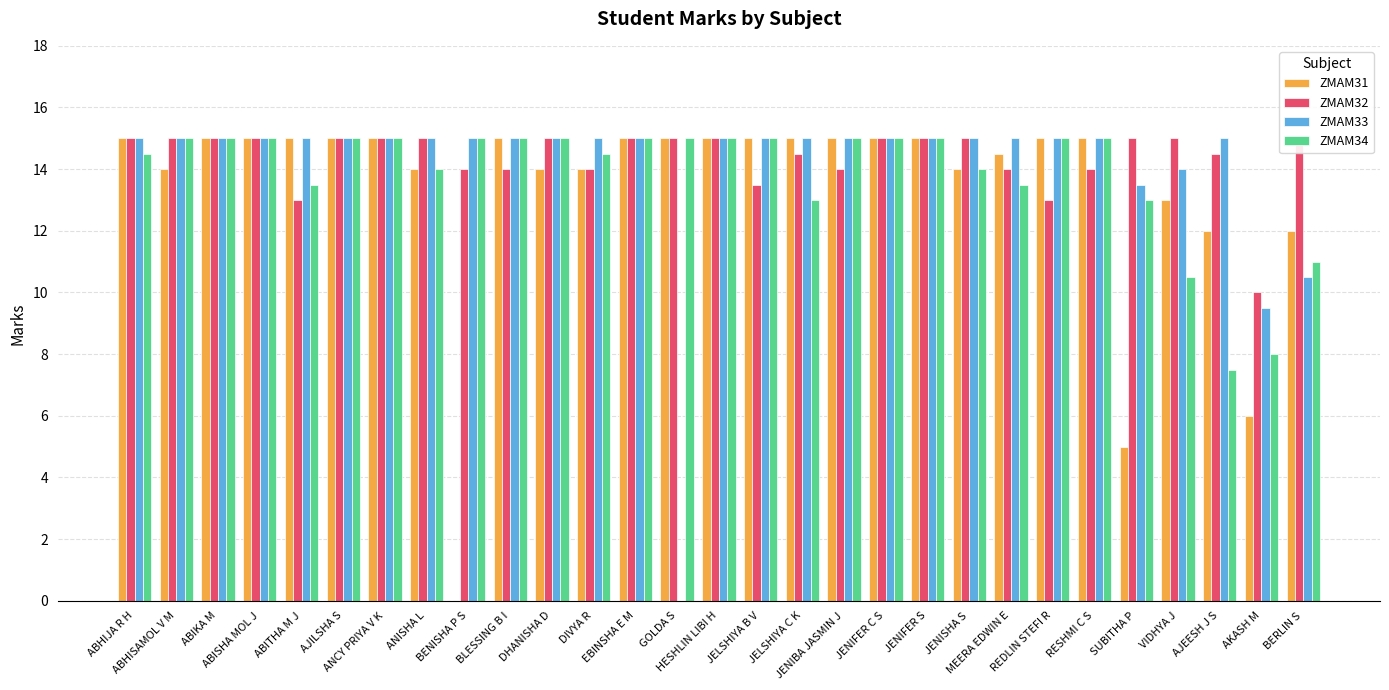

How many groups of bars are there?

29